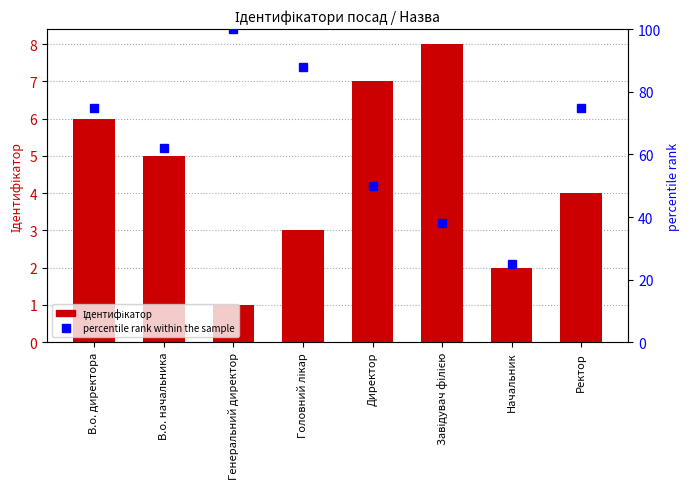

Reading right to left, what are all the values shown in this chart?

Ідентифікатор: Ректор=4	Начальник=2	Завідувач філією=8	Директор=7	Головний лікар=3	Генеральний директор=1	В.о. начальника=5	В.о. директора=6
percentile rank within the sample: Ректор=75	Начальник=25	Завідувач філією=38	Директор=50	Головний лікар=88	Генеральний директор=100	В.о. начальника=62	В.о. директора=75